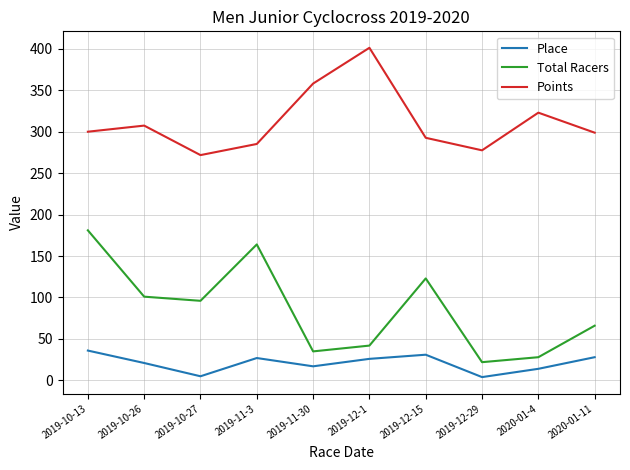

Does the chart have visible grid lines?

Yes